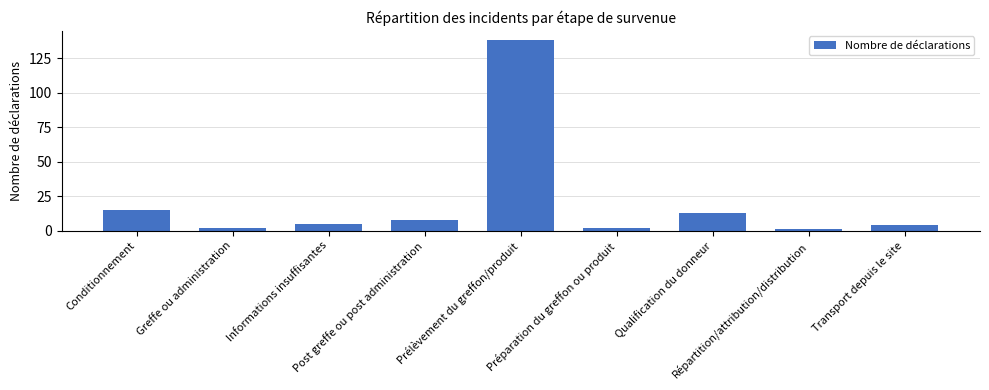

What is the sum of all values?

188